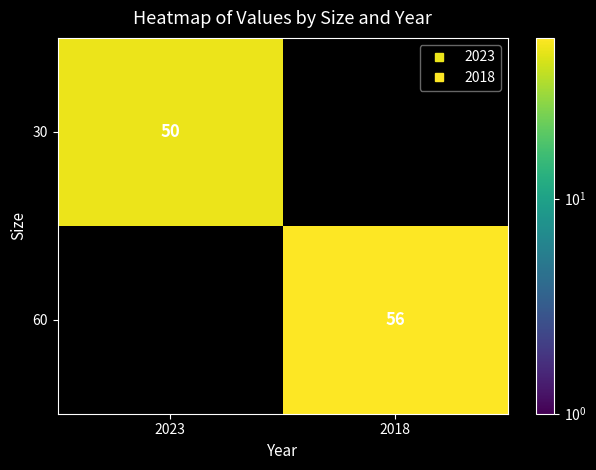

How many positive values does the 30 series have?

1